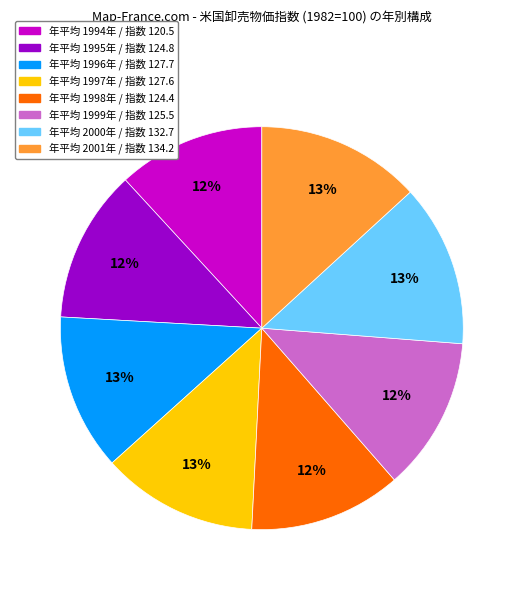

How many segments does this pie chart have?

8